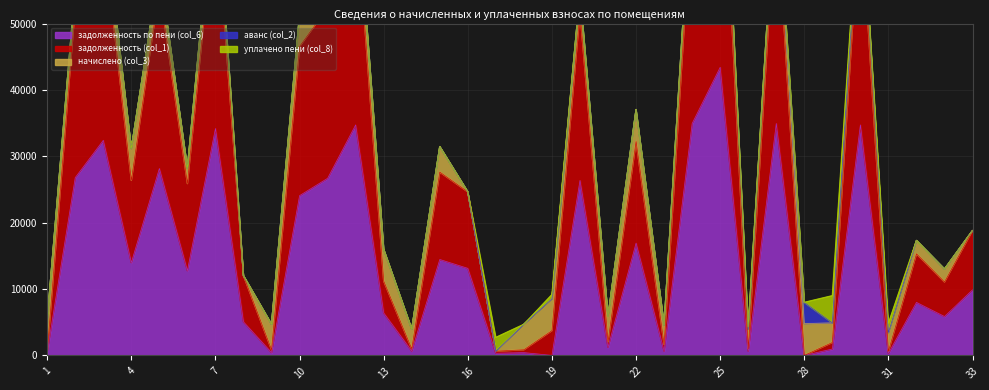

What is the value of the задолженность (col_1) point at the 3rd from the left?

31093.8